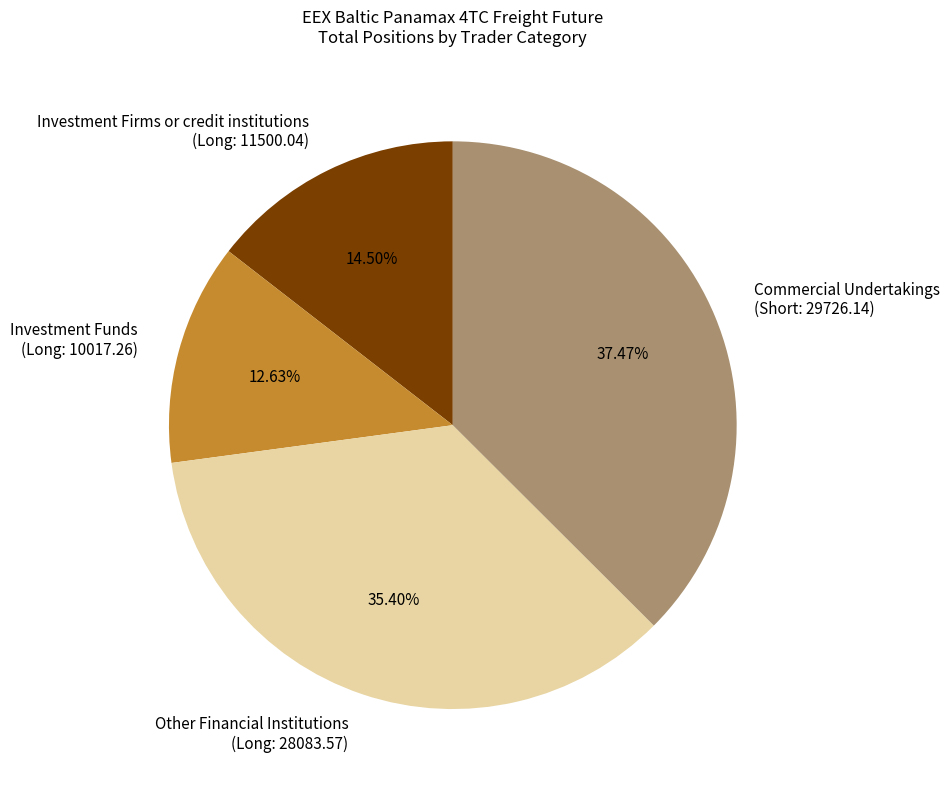

Is there a majority slice in this chart?

No